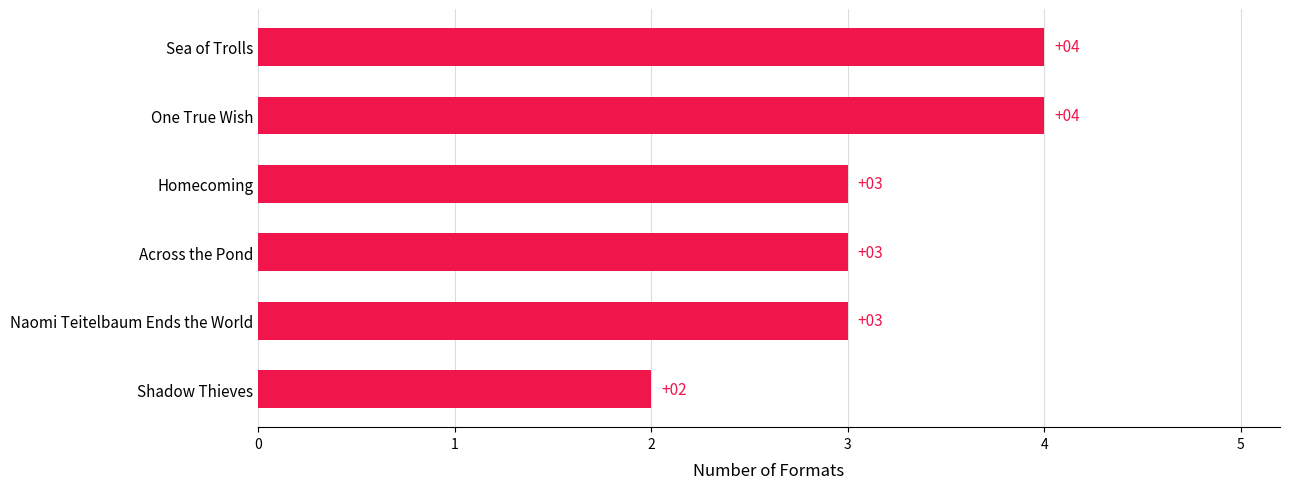

How many values are below 3?

1